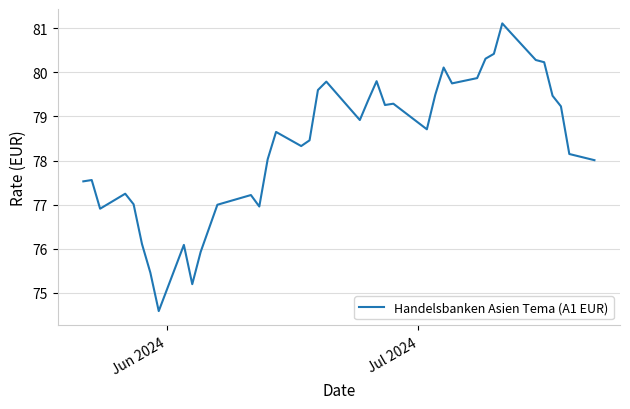

What is the smallest value displayed?

74.6